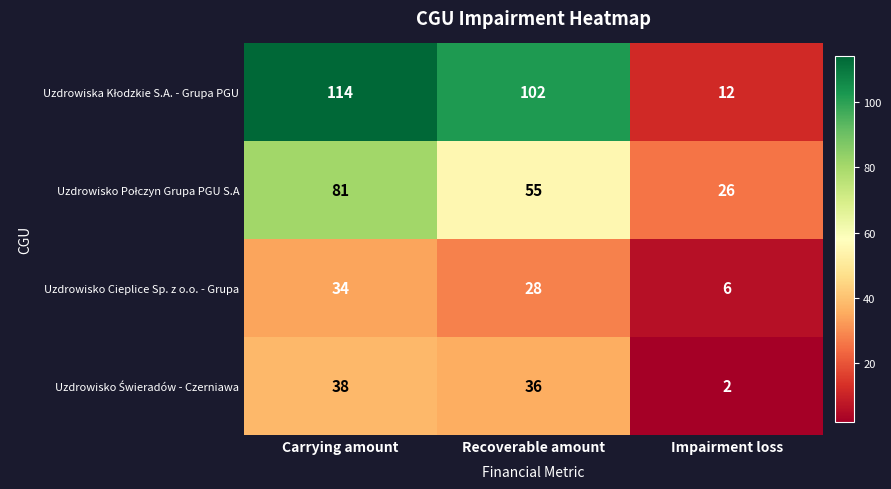

What is the difference between the maximum and minimum values in the Uzdrowisko Cieplice Sp. z o.o. - Grupa series?

28